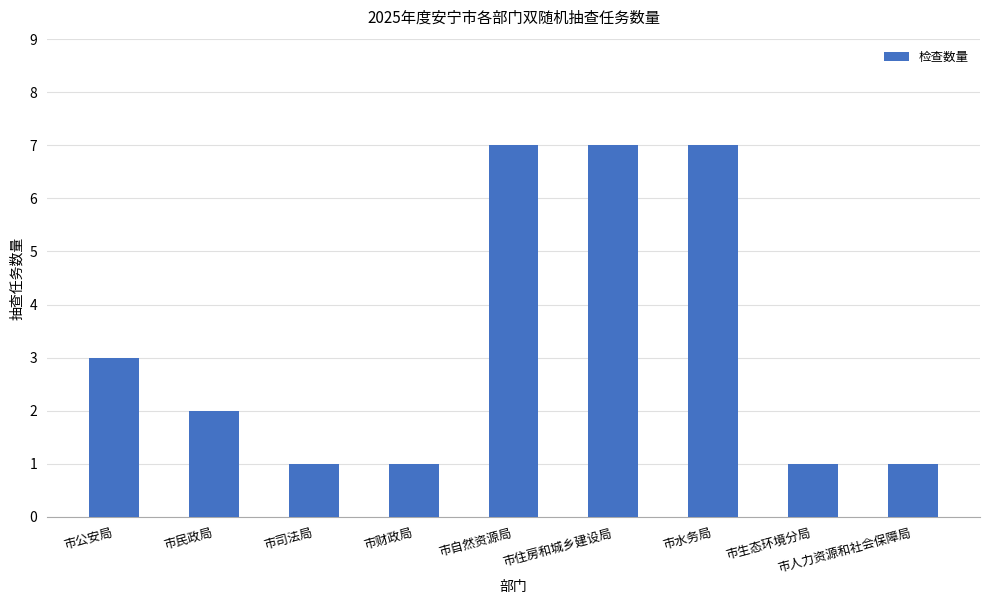

What is the greatest value displayed?

7